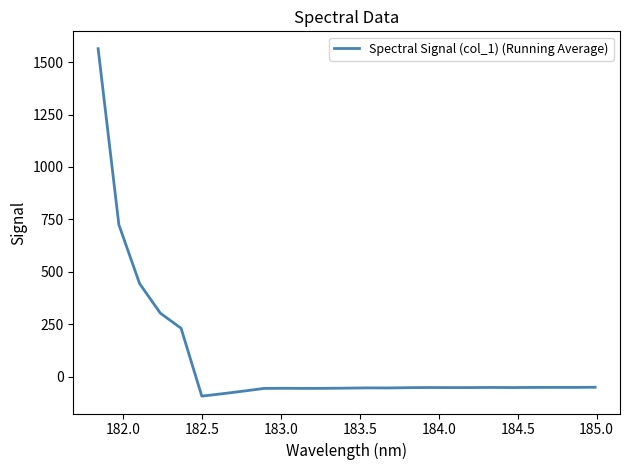

What is the minimum value shown in the chart?

-92.1